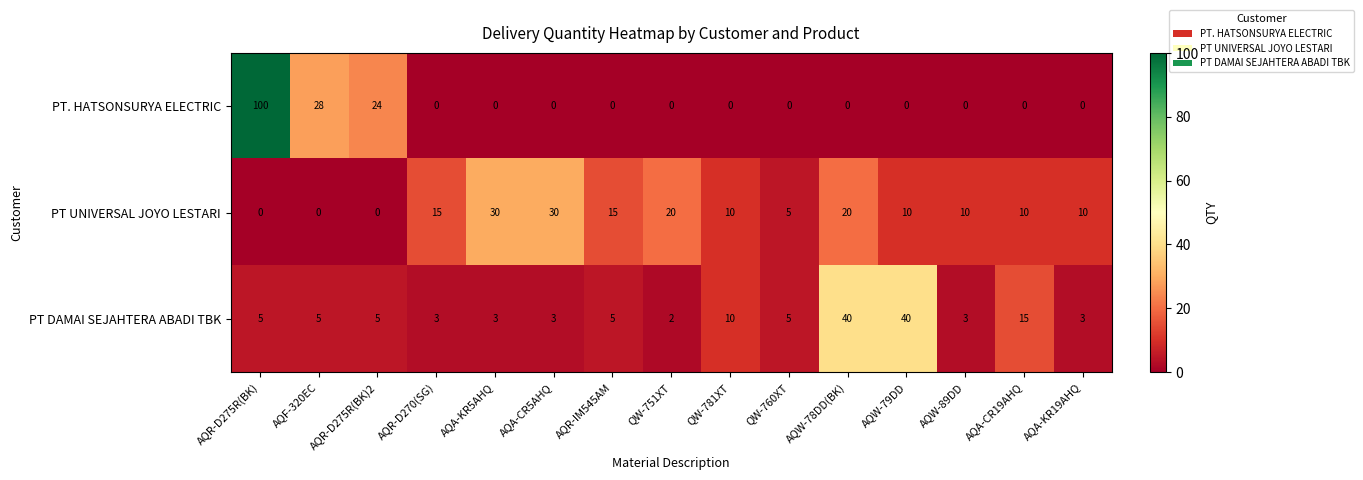

At AQA-KR19AHQ, list the series in order from smallest to largest.

PT. HATSONSURYA ELECTRIC, PT DAMAI SEJAHTERA ABADI TBK, PT UNIVERSAL JOYO LESTARI